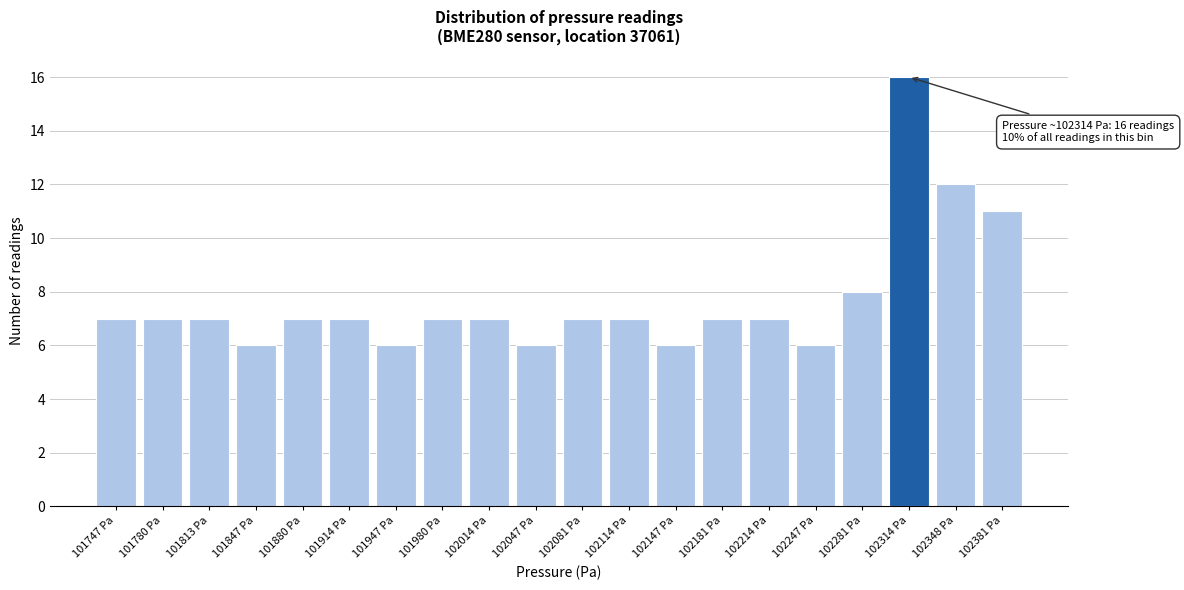

Reading left to right, what are all the values shown in this chart?

101747 Pa=7	101780 Pa=7	101813 Pa=7	101847 Pa=6	101880 Pa=7	101914 Pa=7	101947 Pa=6	101980 Pa=7	102014 Pa=7	102047 Pa=6	102081 Pa=7	102114 Pa=7	102147 Pa=6	102181 Pa=7	102214 Pa=7	102247 Pa=6	102281 Pa=8	102314 Pa=16	102348 Pa=12	102381 Pa=11